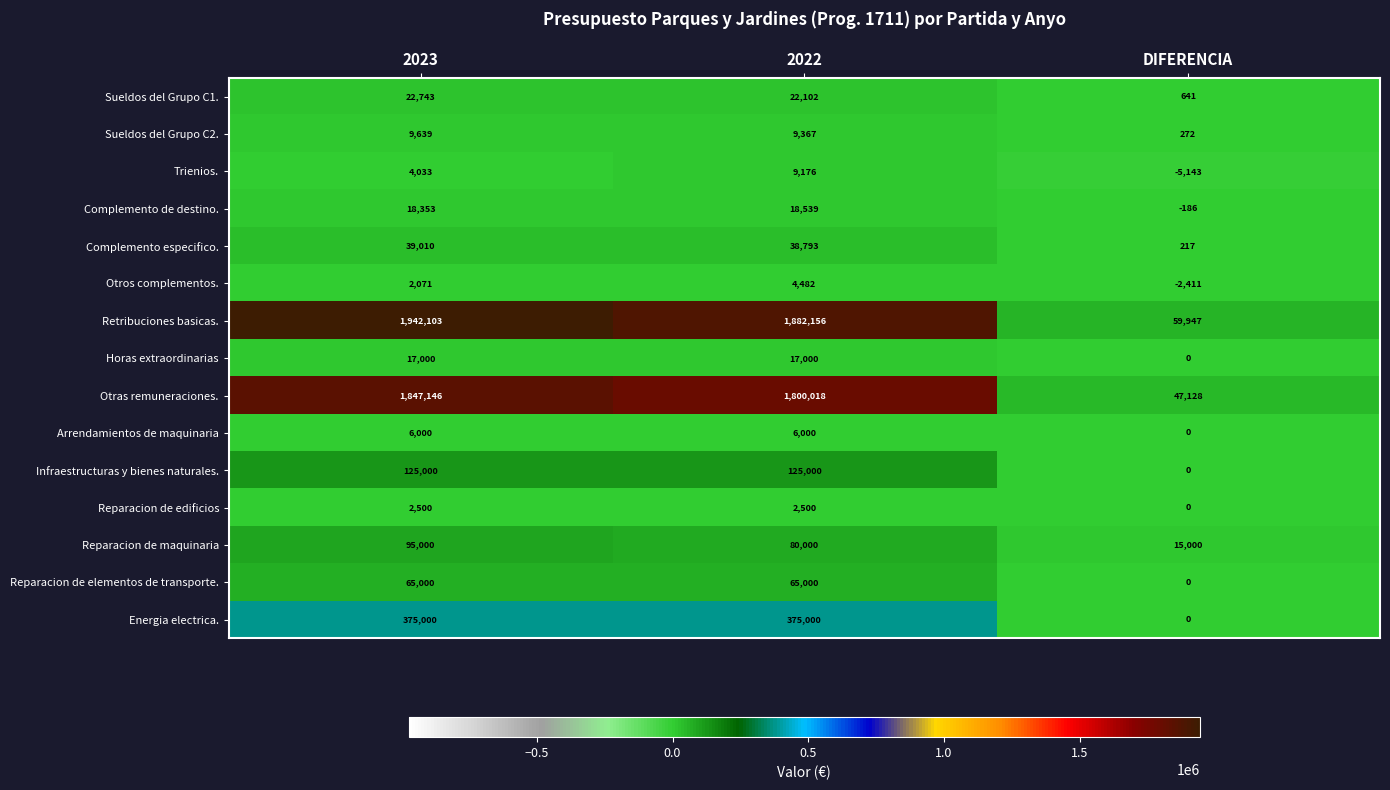

What is the average value of the Horas extraordinarias series?

11333